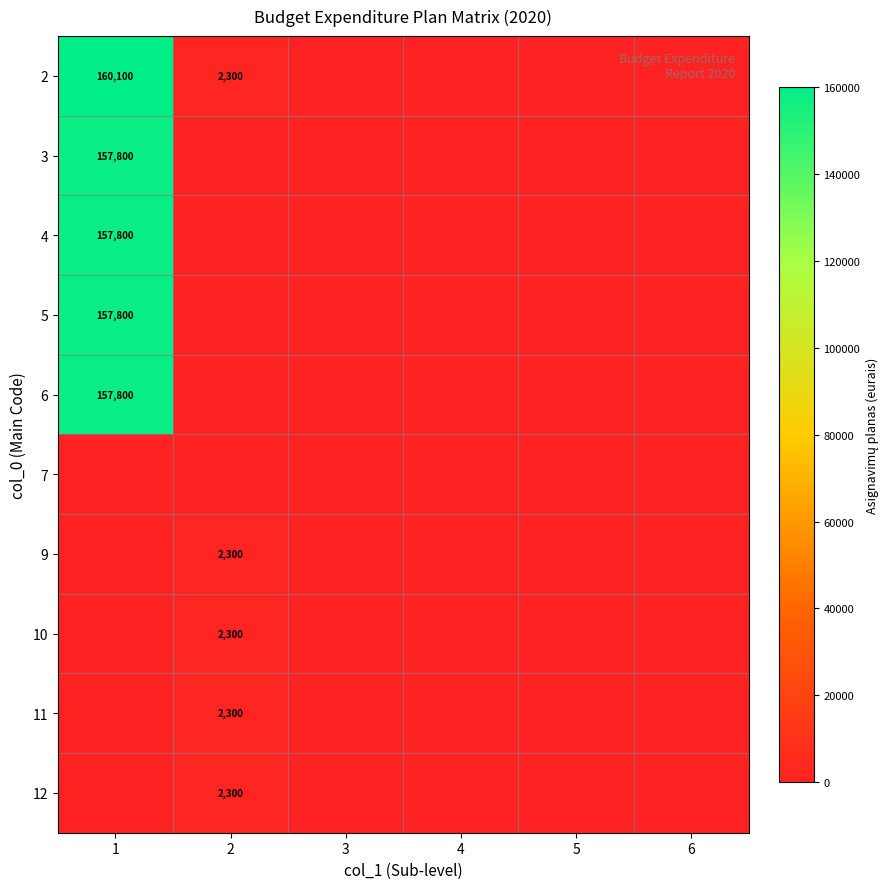

Is it true that 6 equals 157800 at 1?

True